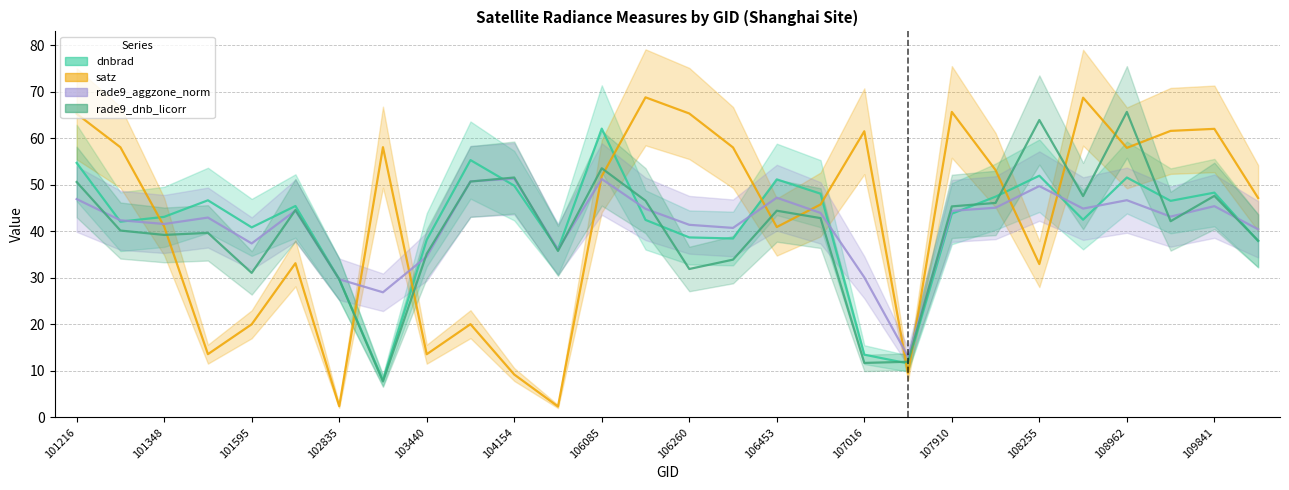

What is the difference between the maximum and minimum values in the rade9_aggzone_norm series?

38.2